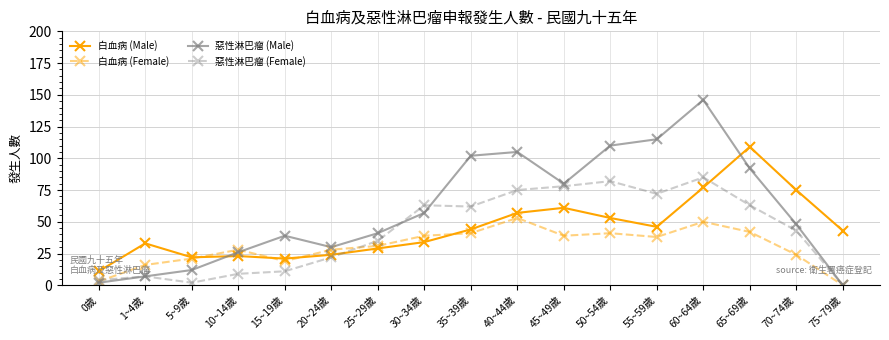

List the series in order of their peak value, lowest first.

白血病 (Female), 惡性淋巴瘤 (Female), 白血病 (Male), 惡性淋巴瘤 (Male)